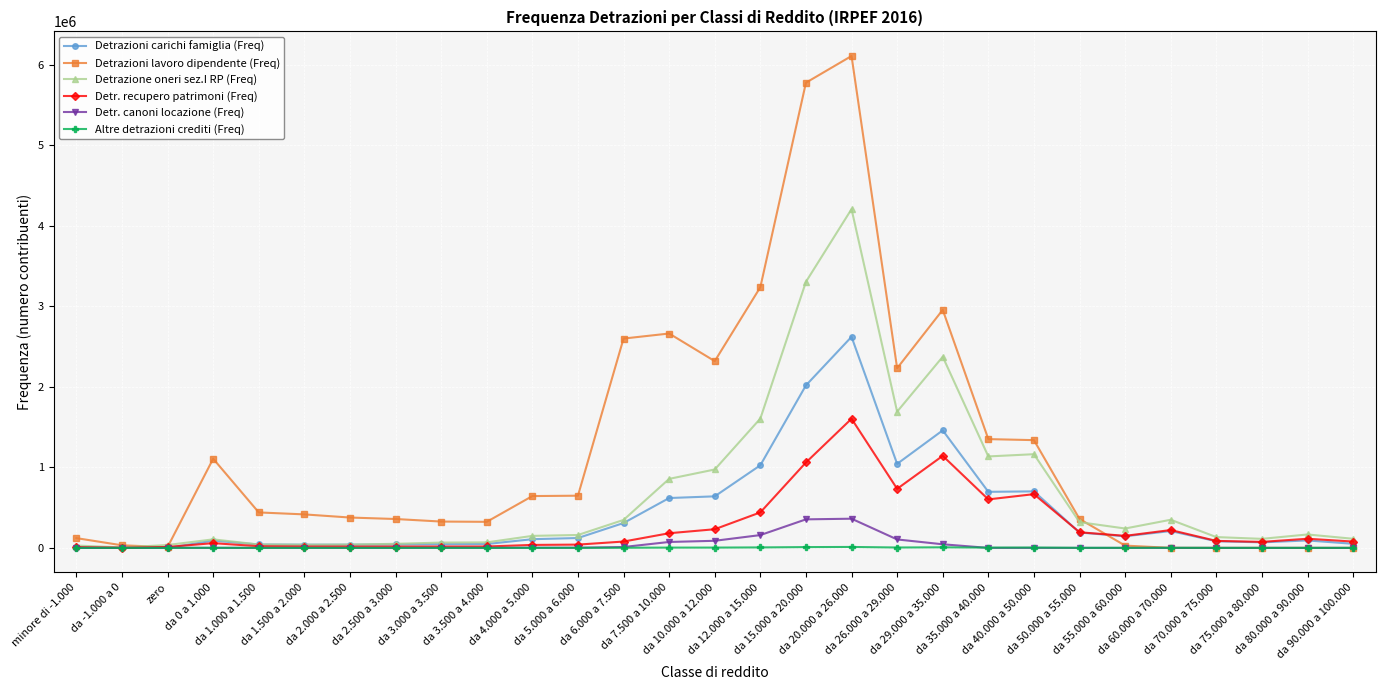

What is the difference between the second highest and minimum values in the Detr. recupero patrimoni (Freq) series?

1141602